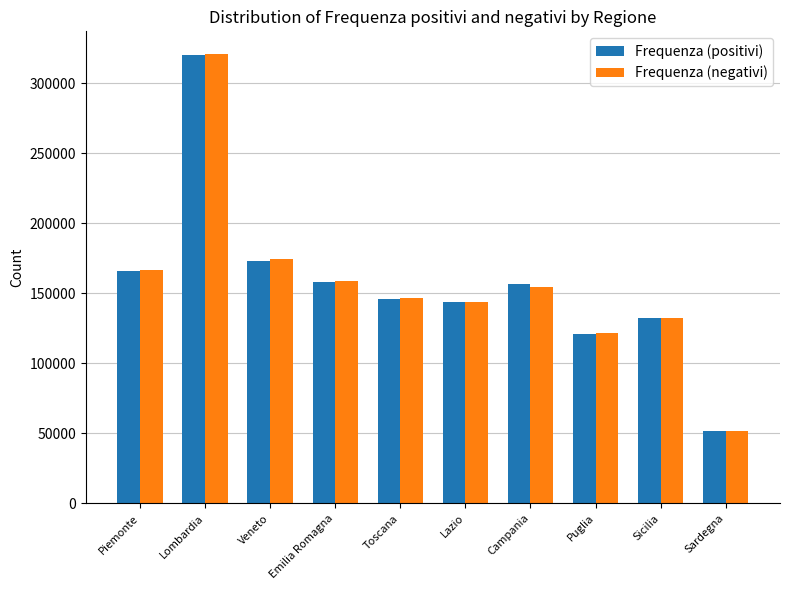

What is the difference between the second highest and second lowest values in the Frequenza (positivi) series?

52000